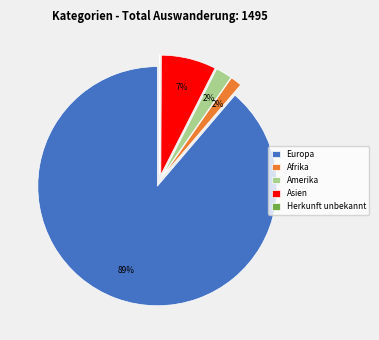

What is the ratio of the value at Amerika to the value at Asien?

0.3